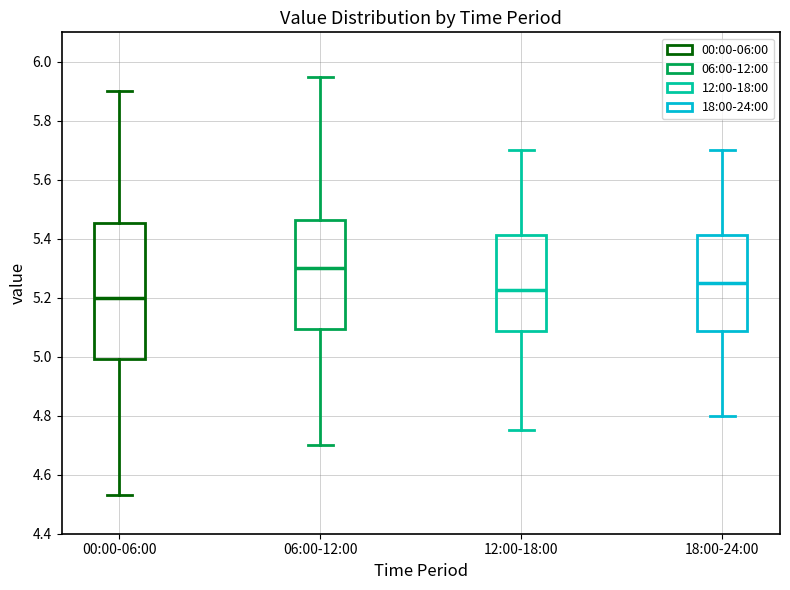

Reading left to right, transcribe this box plot: for each box, give where its median line is, the range the box spans, and where its two whiskers end, as read against the y-axis. The values are not printed on the chart, so give them approximately, as read against the axis.

00:00-06:00: median 5.20, box 5.00 to 5.46, whiskers 4.54 to 5.90
06:00-12:00: median 5.30, box 5.10 to 5.46, whiskers 4.70 to 5.96
12:00-18:00: median 5.22, box 5.08 to 5.42, whiskers 4.76 to 5.70
18:00-24:00: median 5.26, box 5.08 to 5.42, whiskers 4.80 to 5.70